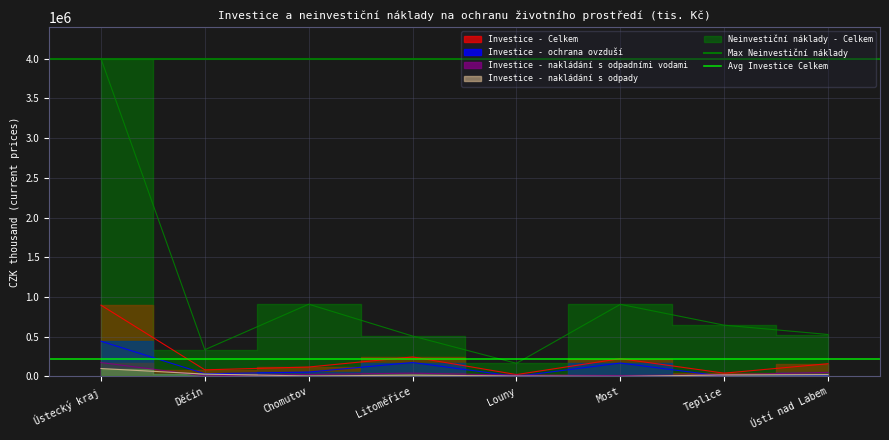

What is the label of the 1st point from the left?

Ústecký kraj